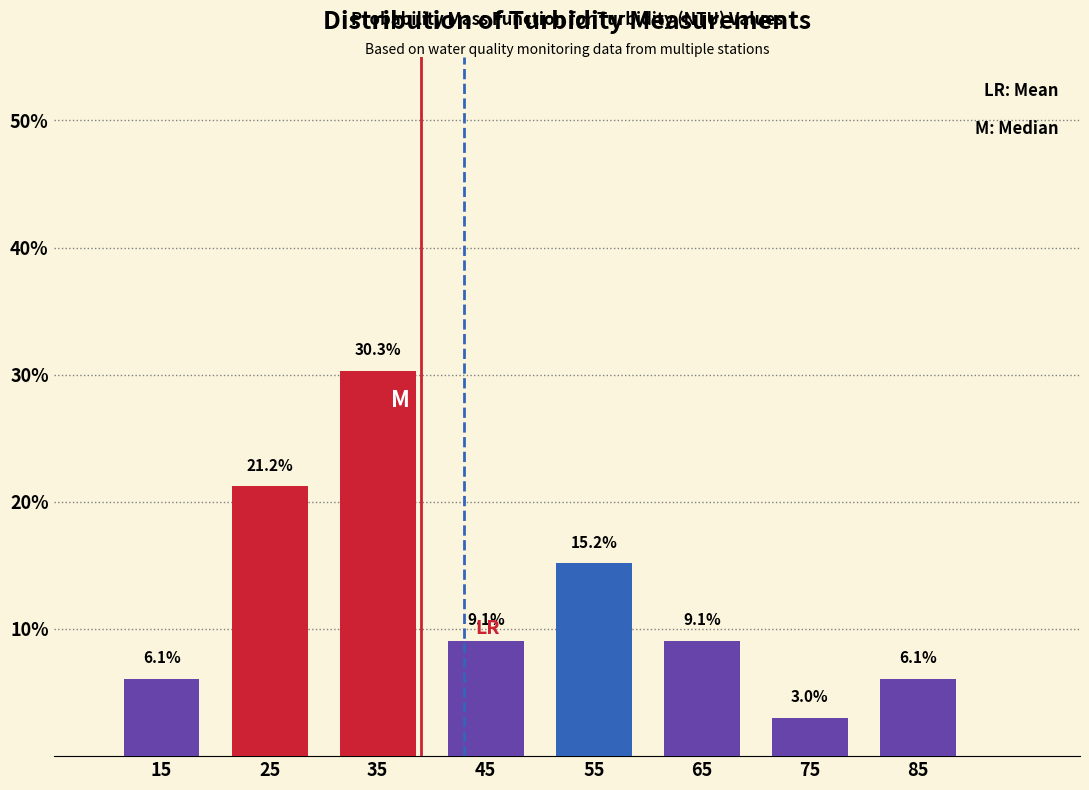

Over which range of the x-axis is the bar tallest?

30 to 40